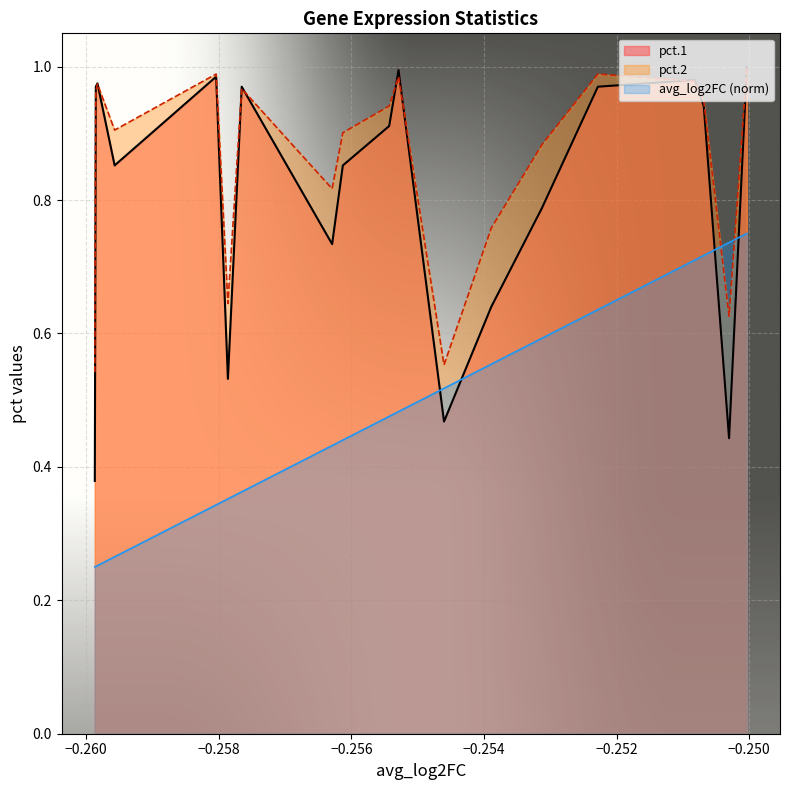

How many lines are shown in the chart?

3